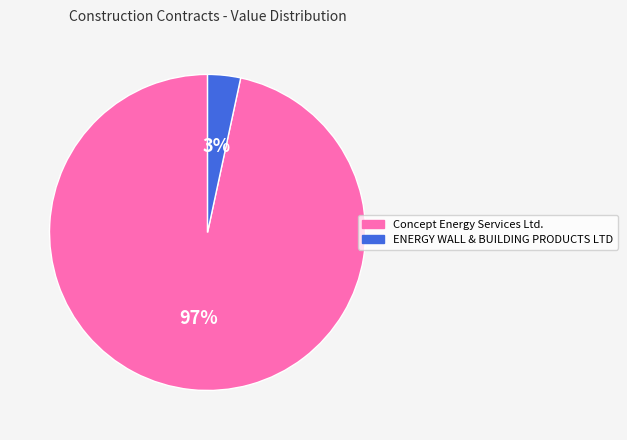

Is ENERGY WALL & BUILDING PRODUCTS LTD the majority of the pie?

No